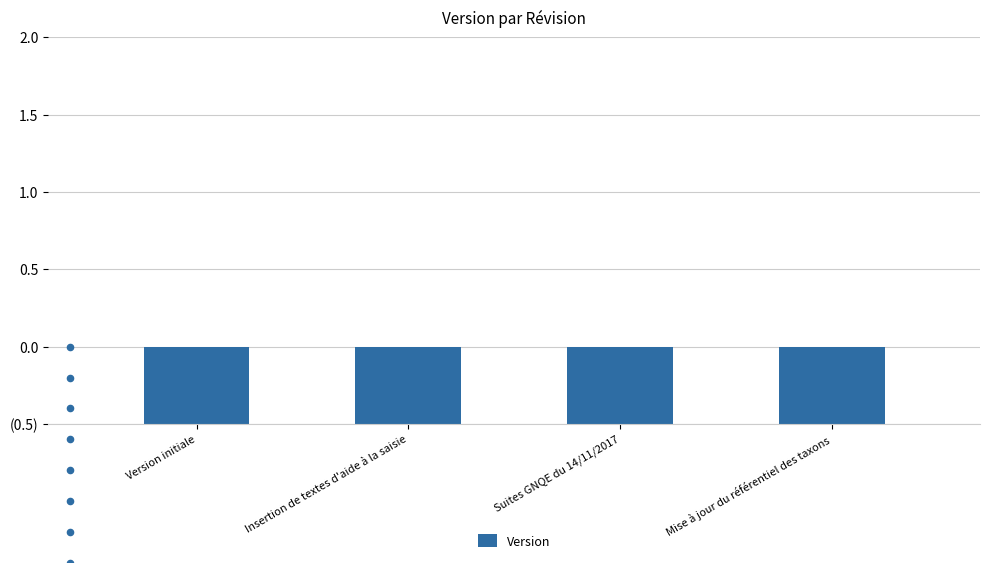

Between Version initiale and Insertion de textes d'aide à la saisie, which is larger?

Version initiale